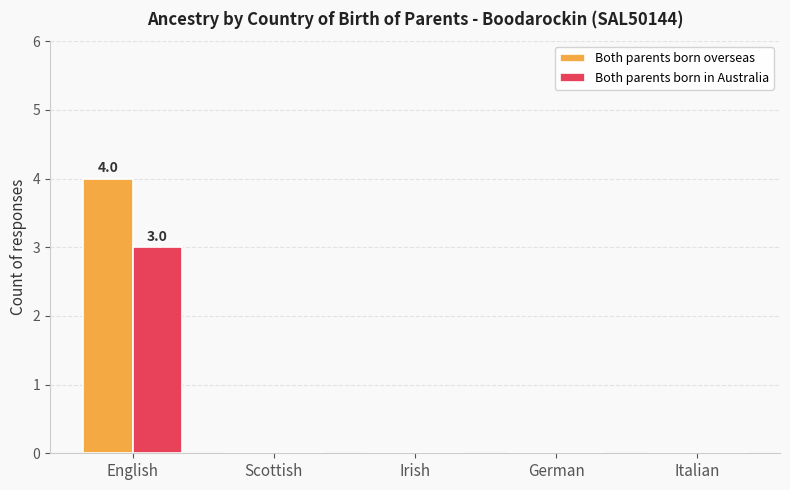

Is it true that Both parents born overseas equals 4 at English?

True